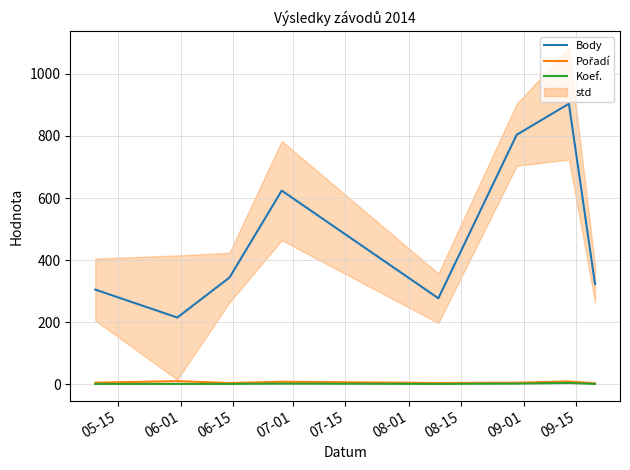

True or false: Koef. and Body intersect in this chart.

False